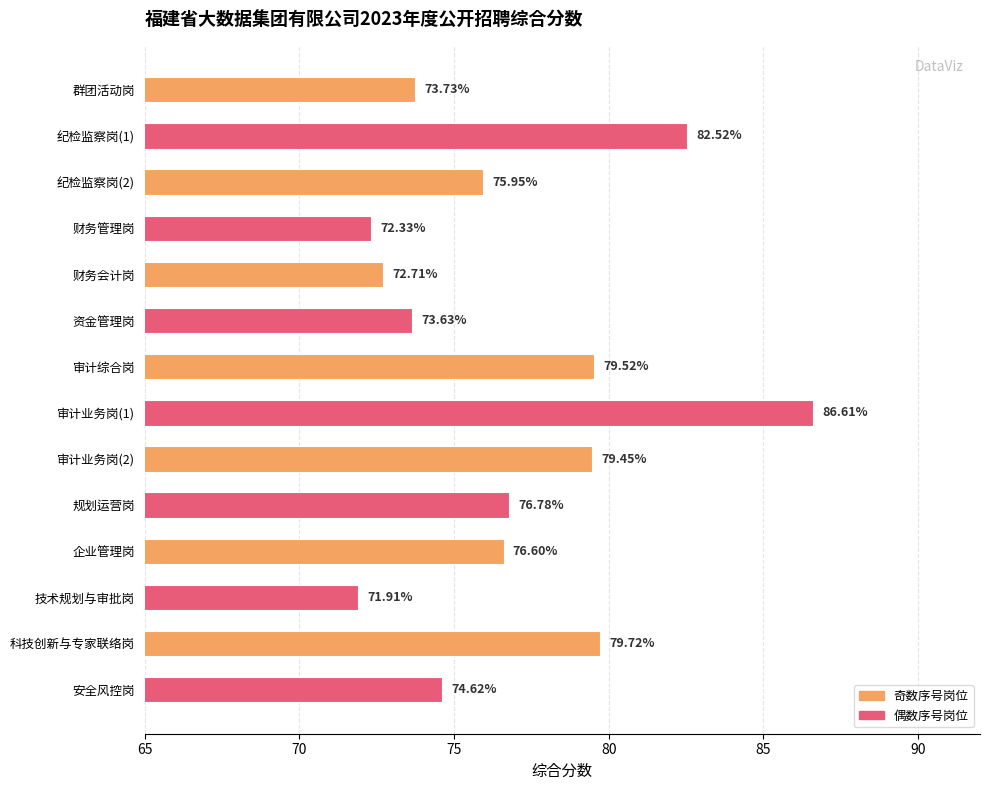

What is the greatest value displayed?

86.6